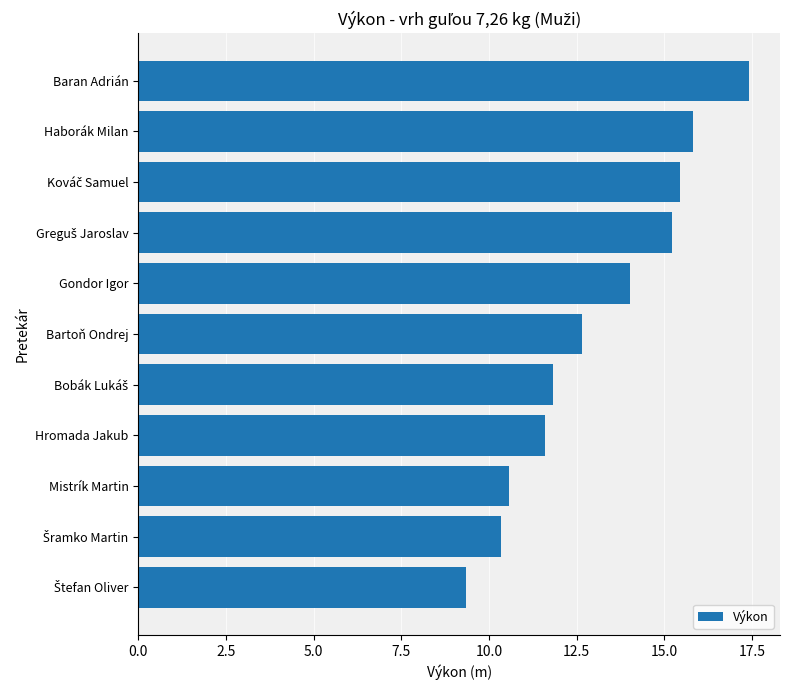

What is the average value?

13.1